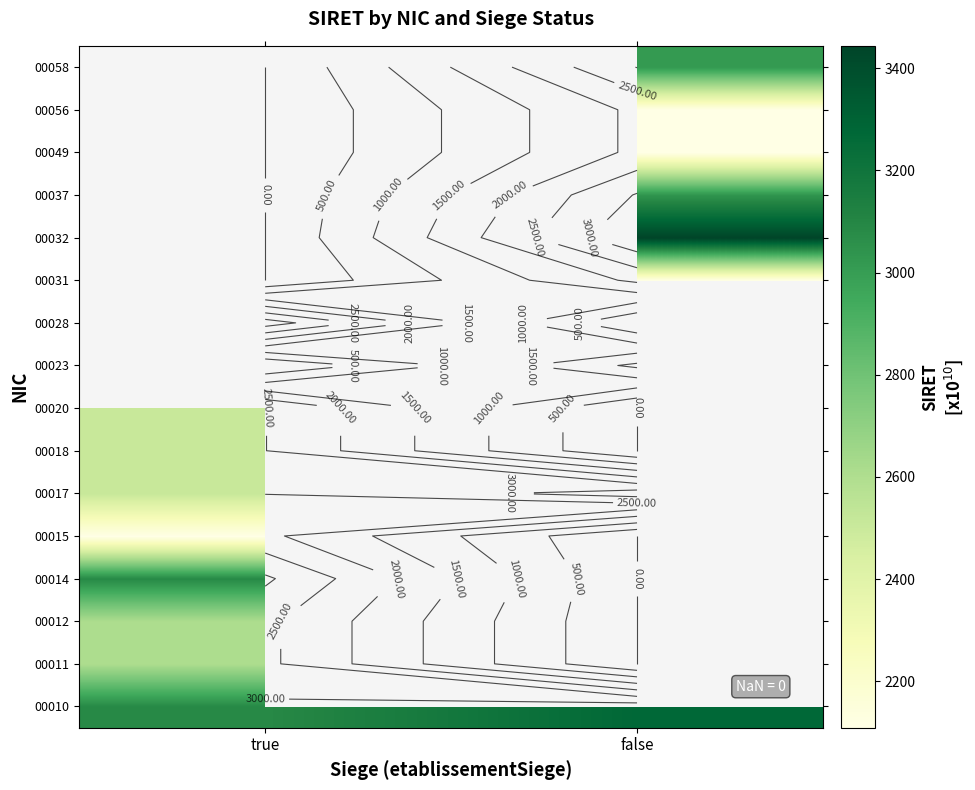

What is the sum of all 00010 values?

6358.4